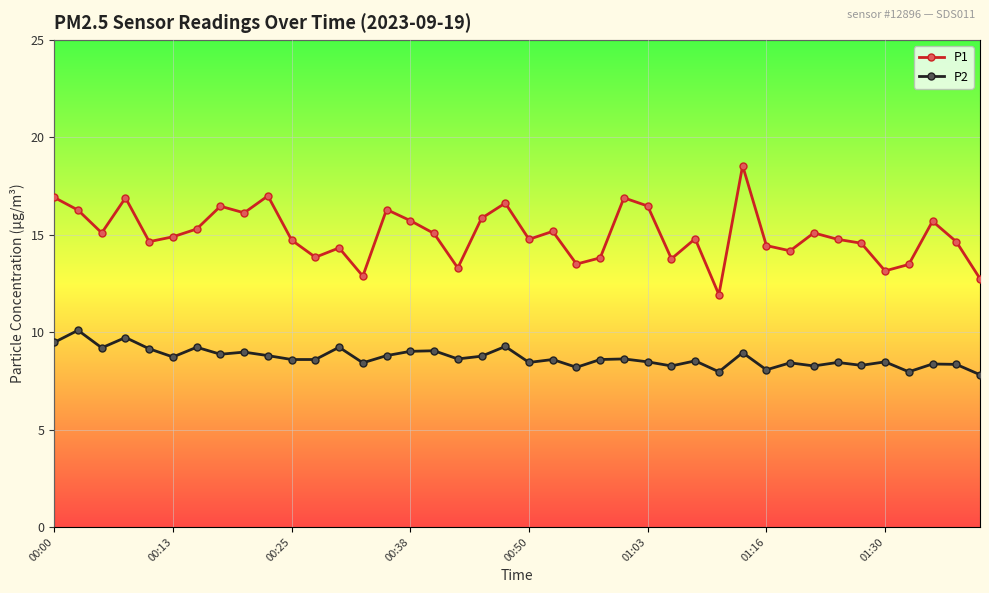

Count the number of categories in the chart.

40